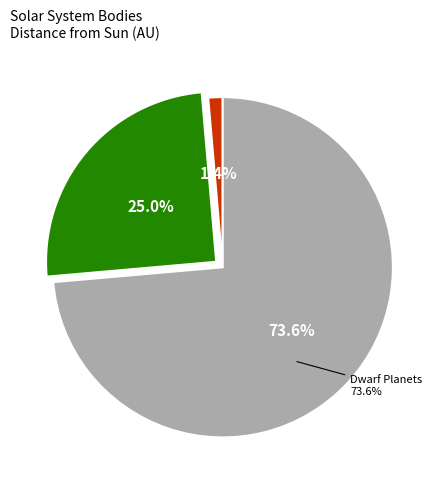

Which slice is the smallest?

Mercury